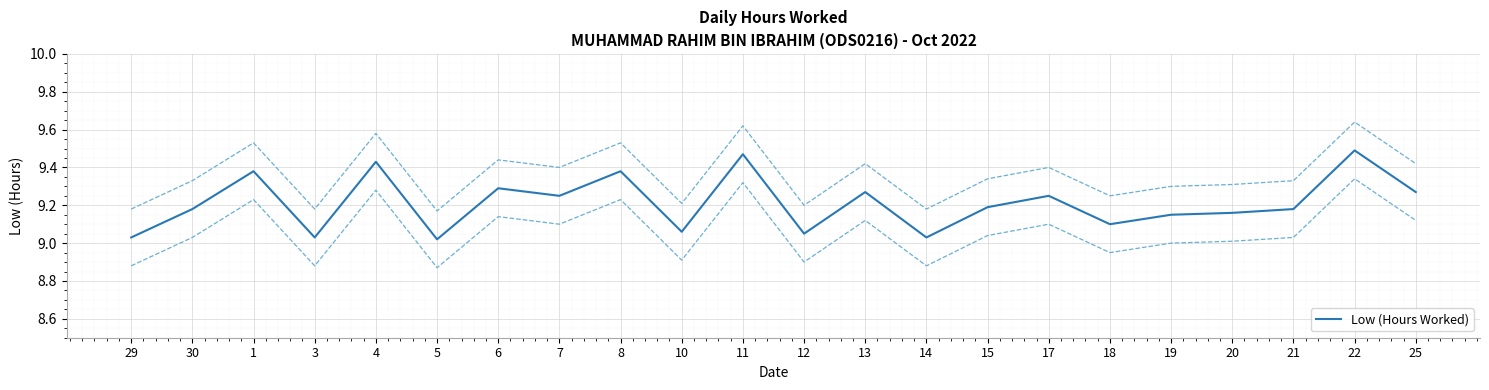

Approximately how many times larger is the value at 7 compared to 5?

1.0